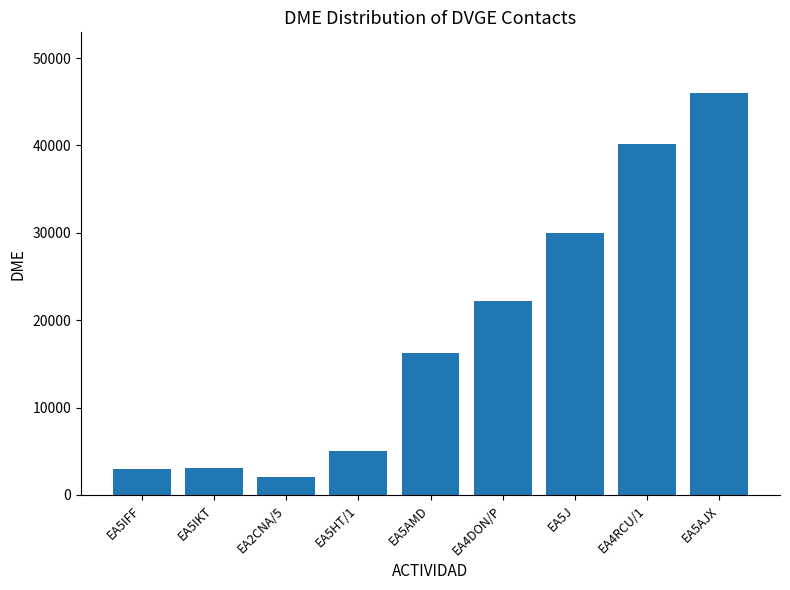

What is the maximum value shown in the chart?

46044